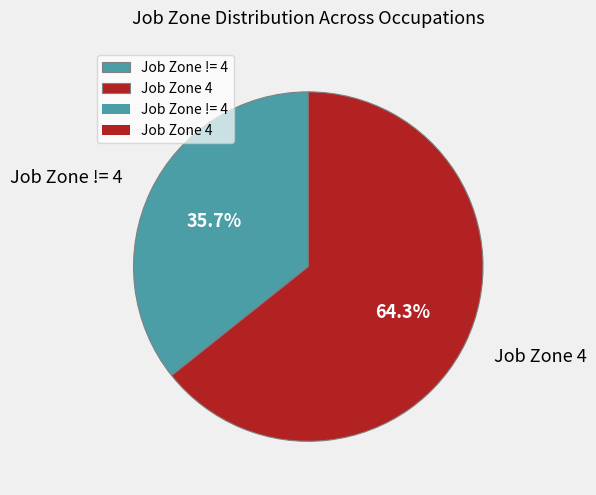

What portion of the pie excludes Job Zone 4?

35.7%